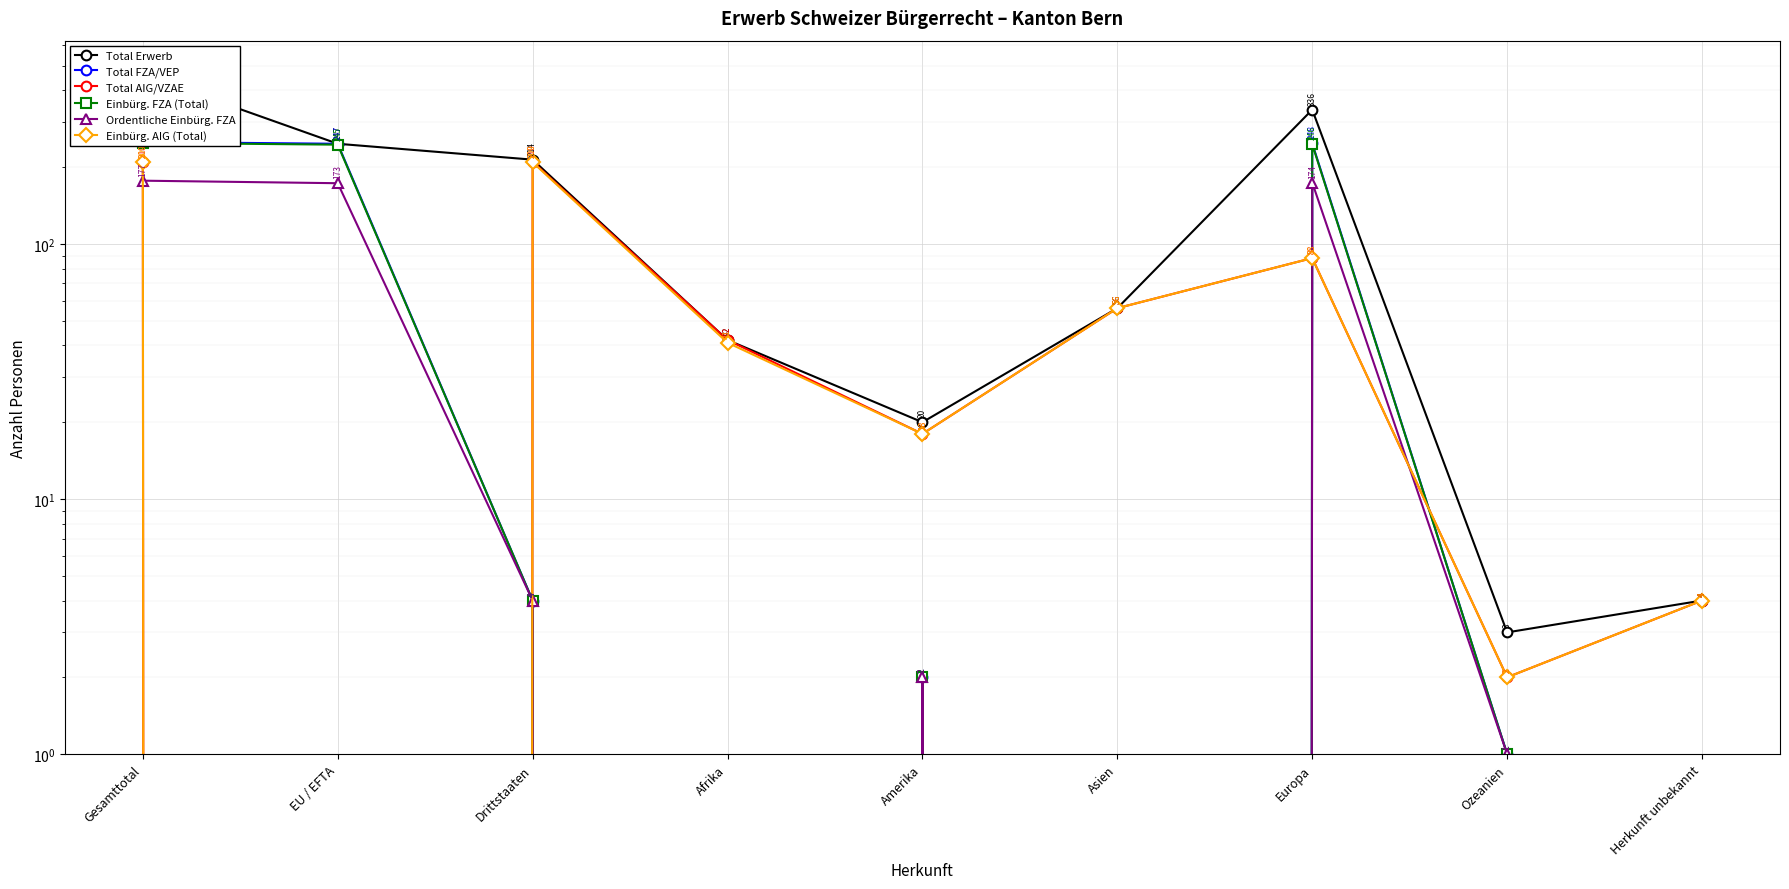

Reading right to left, extract all data points from this chart.

Total Erwerb: 4	3	336	56	20	42	214	247	461
Total FZA/VEP: 0	1	248	0	2	0	4	247	251
Total AIG/VZAE: 4	2	88	56	18	42	210	0	210
Einbürg. FZA (Total): 0	1	246	0	2	0	4	245	249
Ordentliche Einbürg. FZA: 0	1	174	0	2	0	4	173	177
Einbürg. AIG (Total): 4	2	88	56	18	41	209	0	209